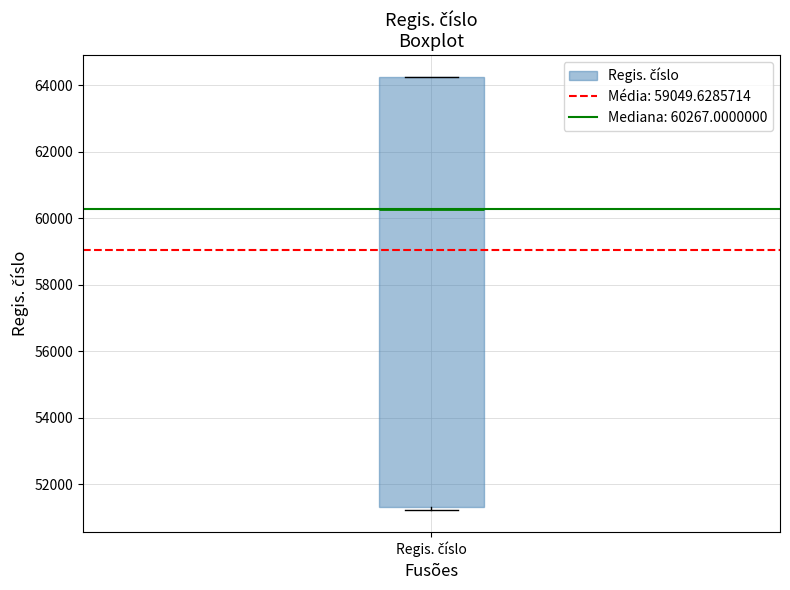

Transcribe this box plot: give where the median line is, the range the box spans, and where the two whiskers end, as read against the y-axis. The values are not printed on the chart, so give them approximately, as read against the axis.

median 60200, box 51400 to 64200, whiskers 51200 to 64200